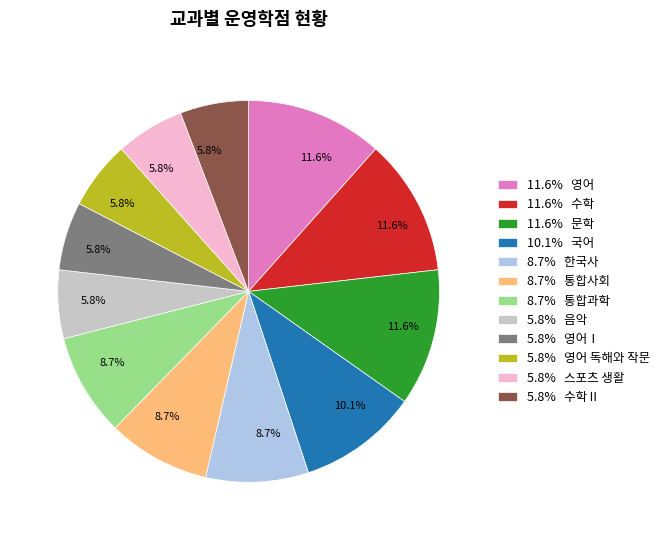

Approximately how many times larger is the value at 11.6% 수학 compared to 8.7% 통합사회?

1.3